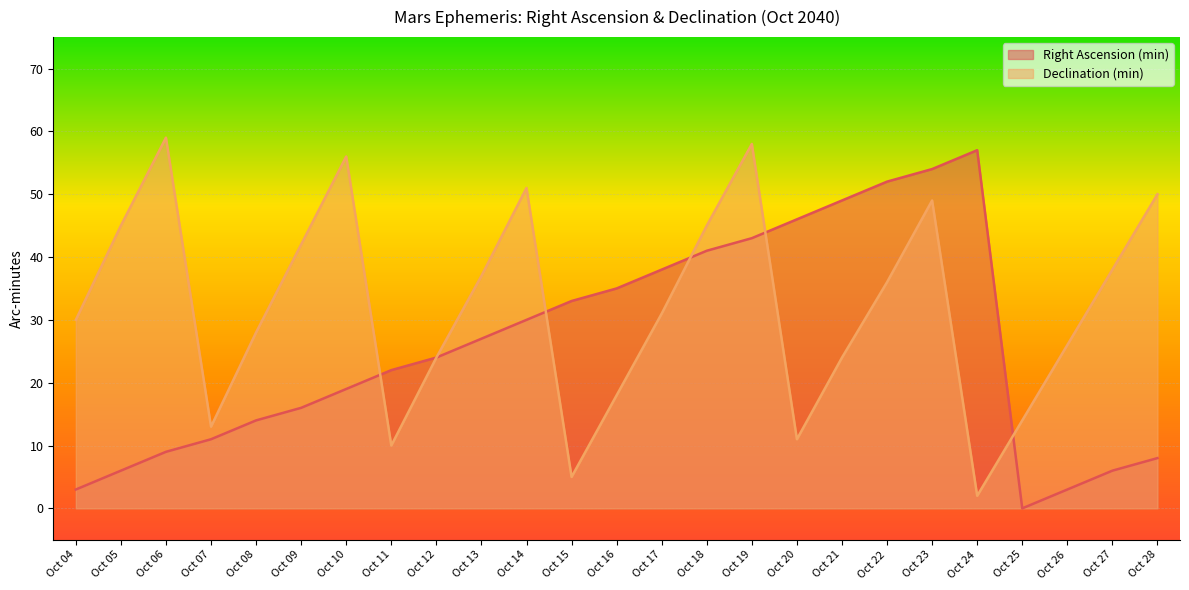

Rank the series by their average value, from lowest to highest.

Right Ascension (min), Declination (min)